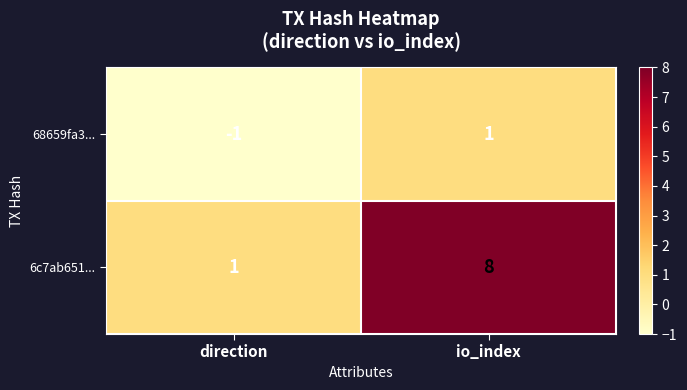

Which series has the largest range (max minus min)?

6c7ab651...